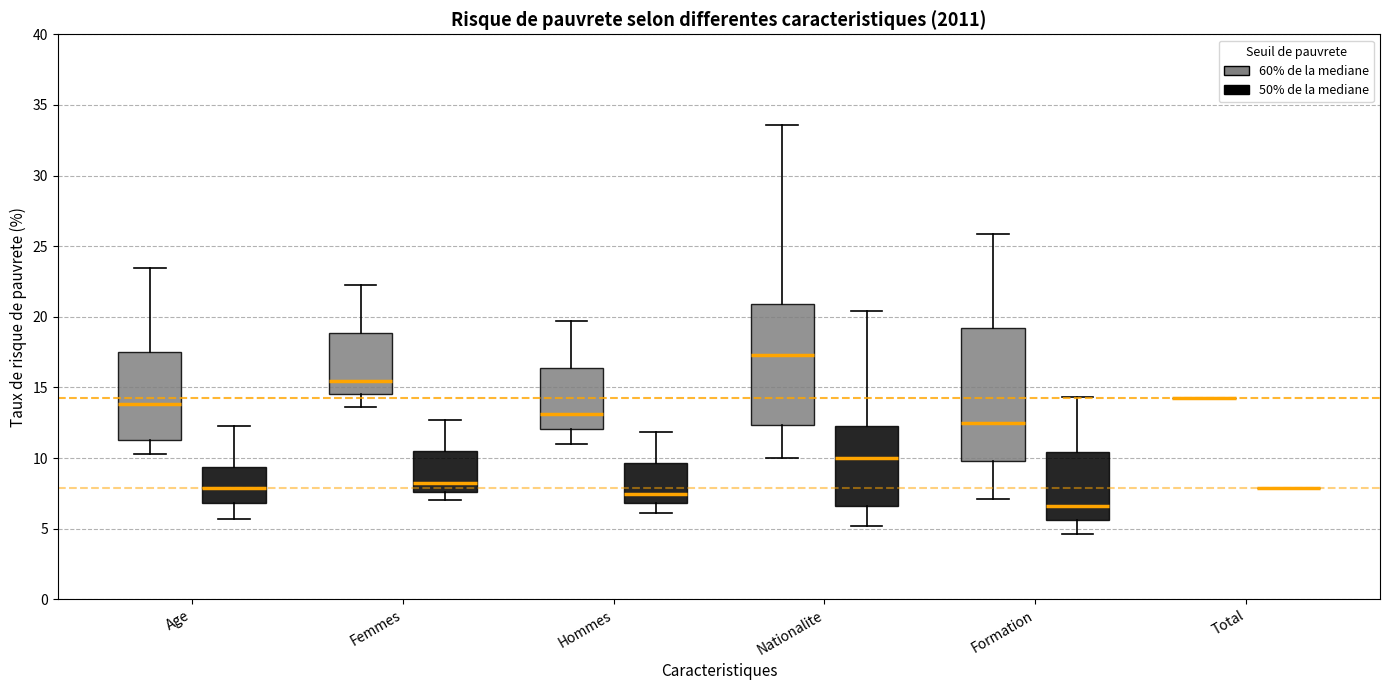

Which box is the tallest, from its lower edge to its upper edge?

Formation (60% de la mediane)